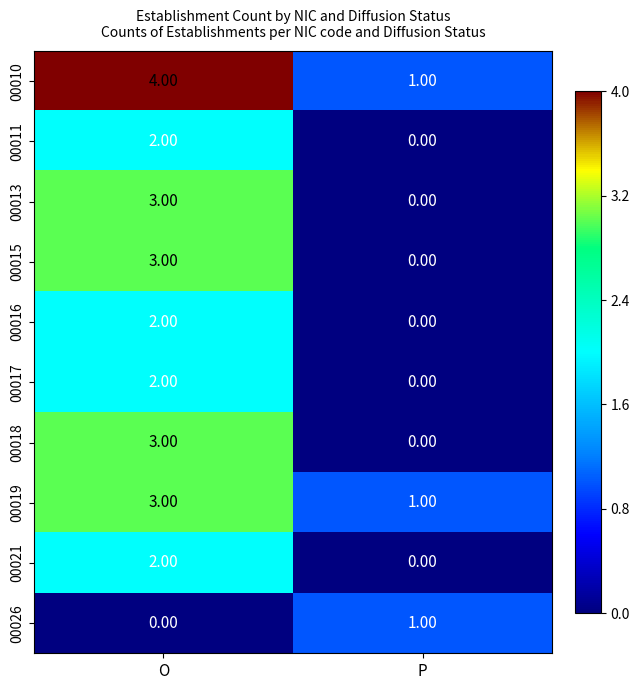

Where is 00013 nearest to the value 1?

P